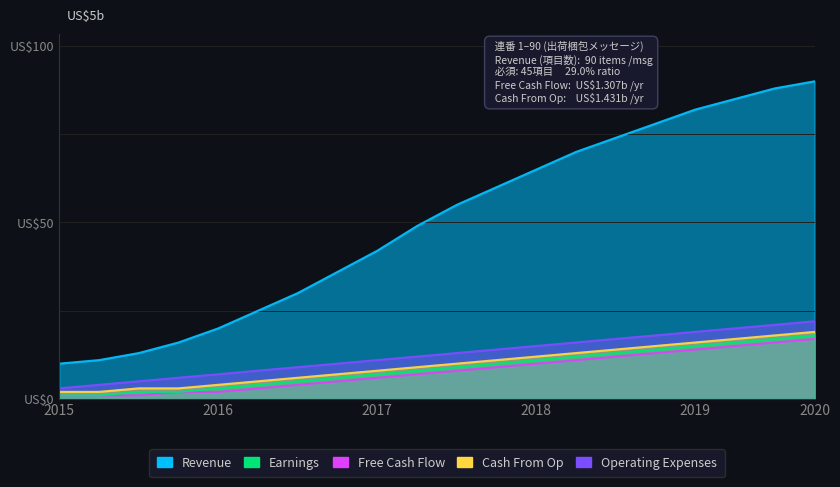

How many series are shown in this chart?

5